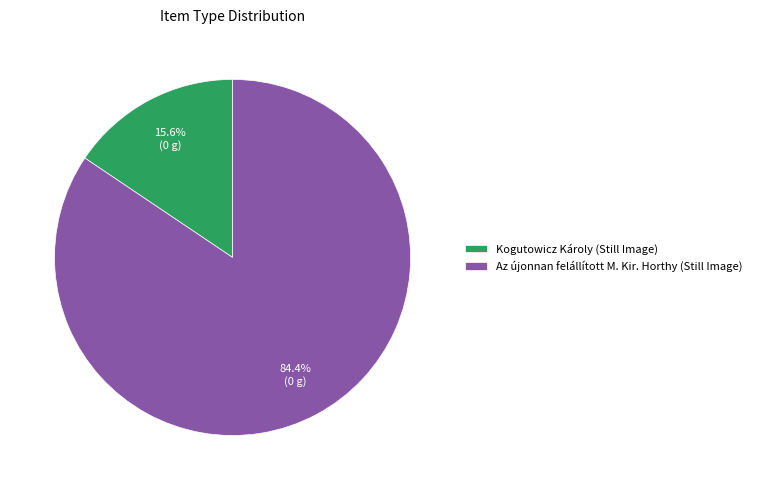

Is it true that Az újonnan felállított M. Kir. Horthy (Still Image) is 71% of the pie?

False